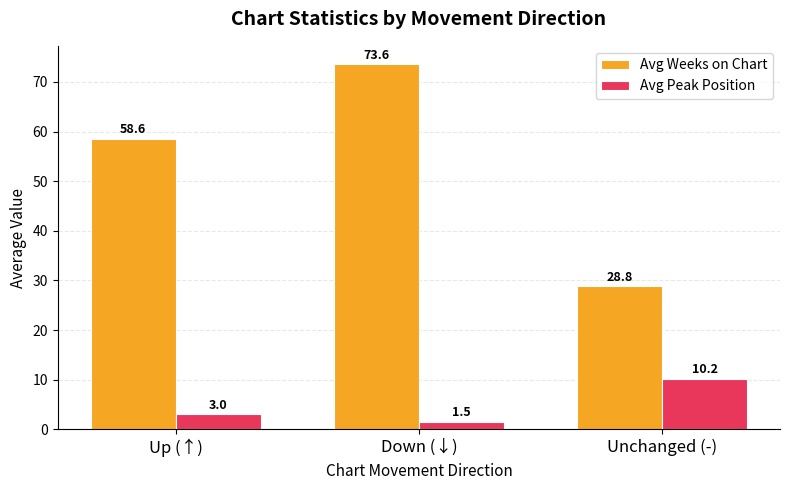

What is the label of the 3rd bar from the right?

Up (↑)